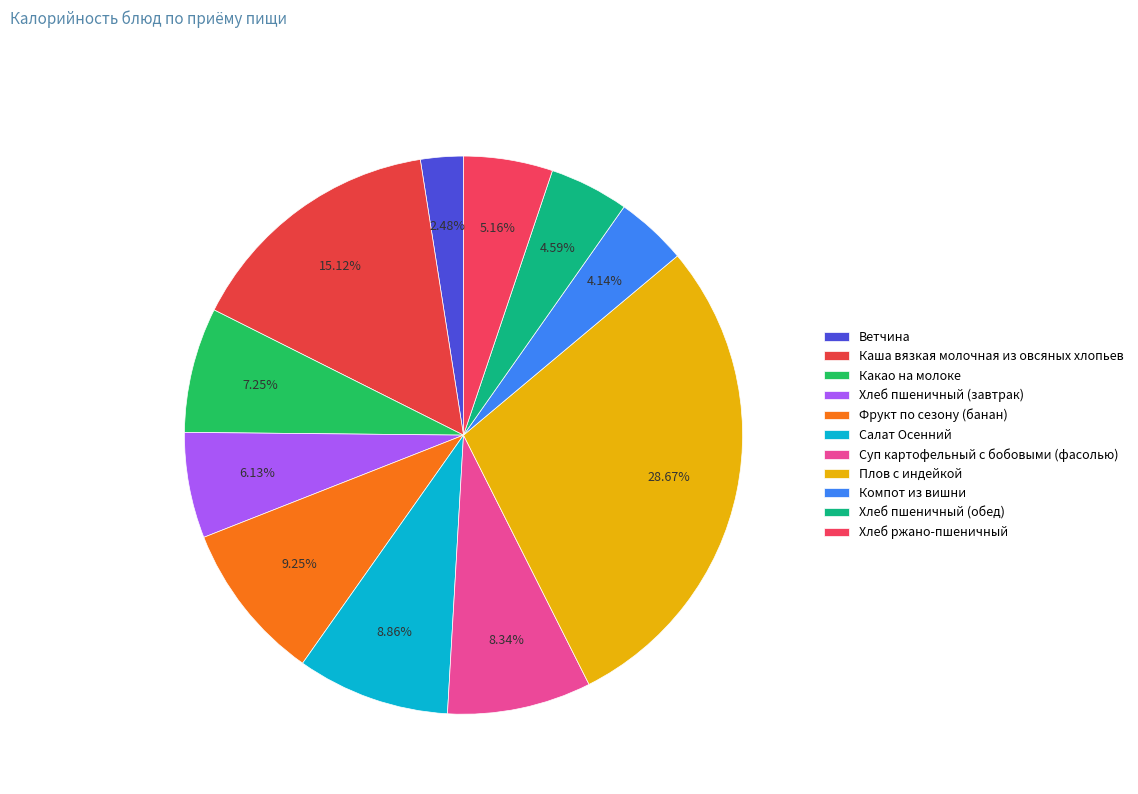

What percentage is the Фрукт по сезону (банан) slice, to the nearest percent?

9%